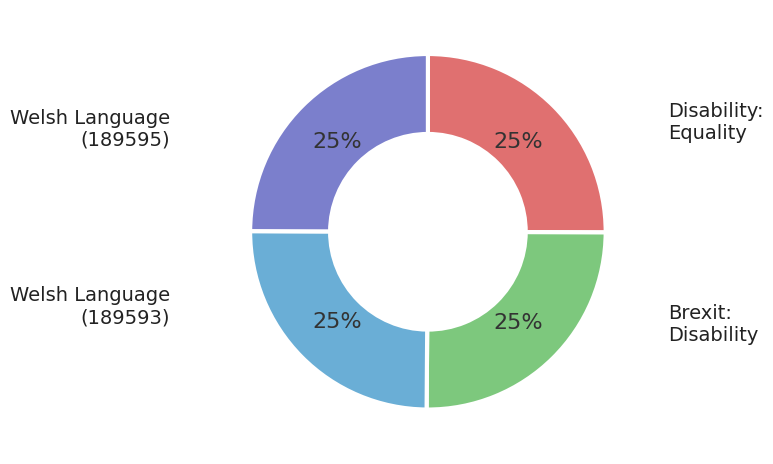

To the nearest percent, what is the average slice percentage?

25%